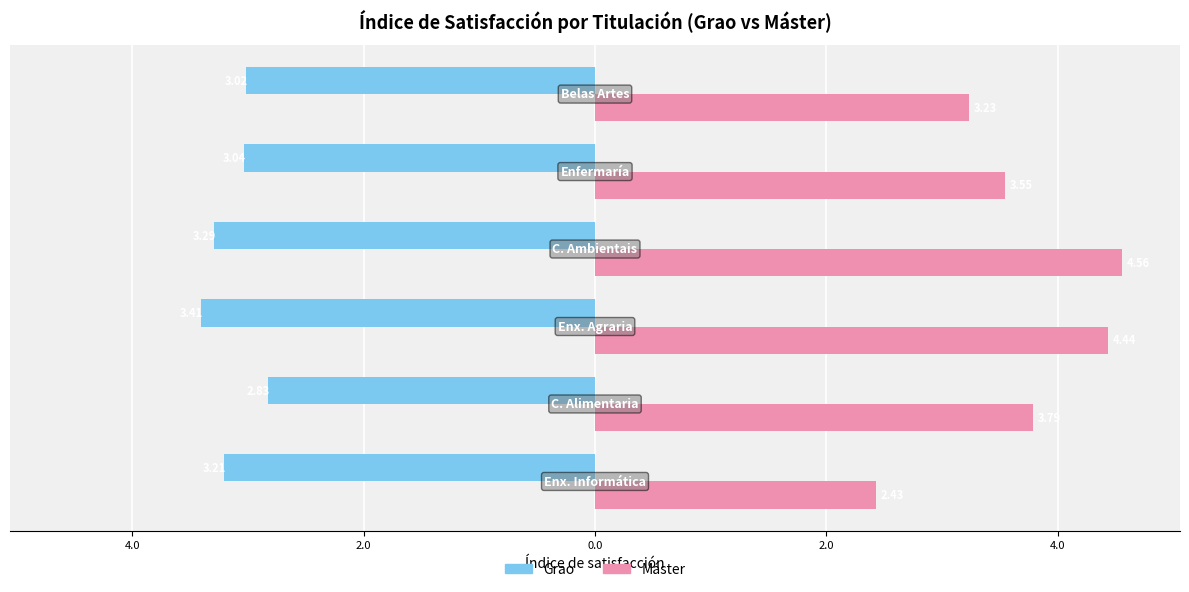

How many data points in Grao are above -3?

1